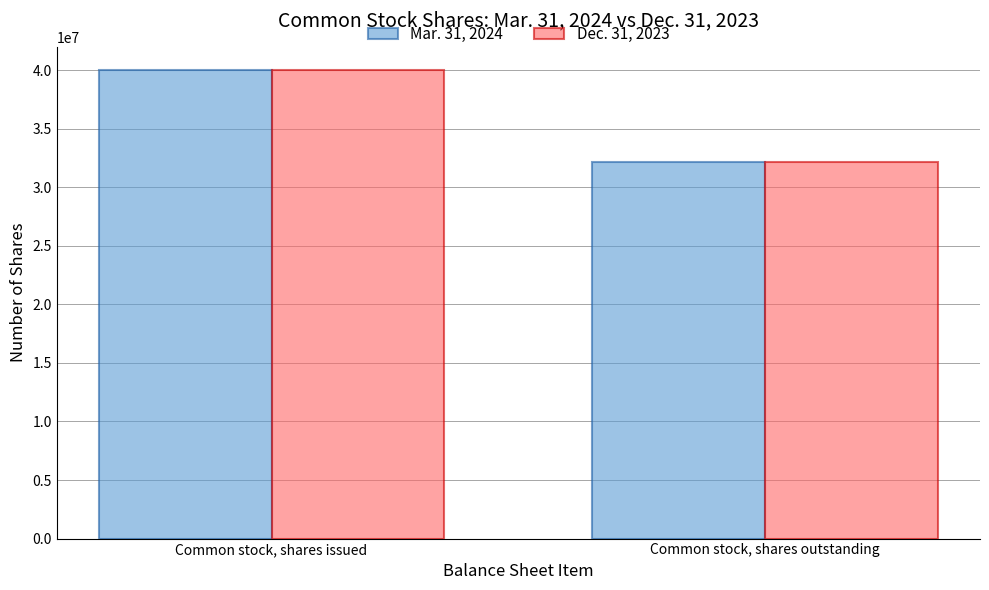

What position from the left is Common stock, shares outstanding?

2